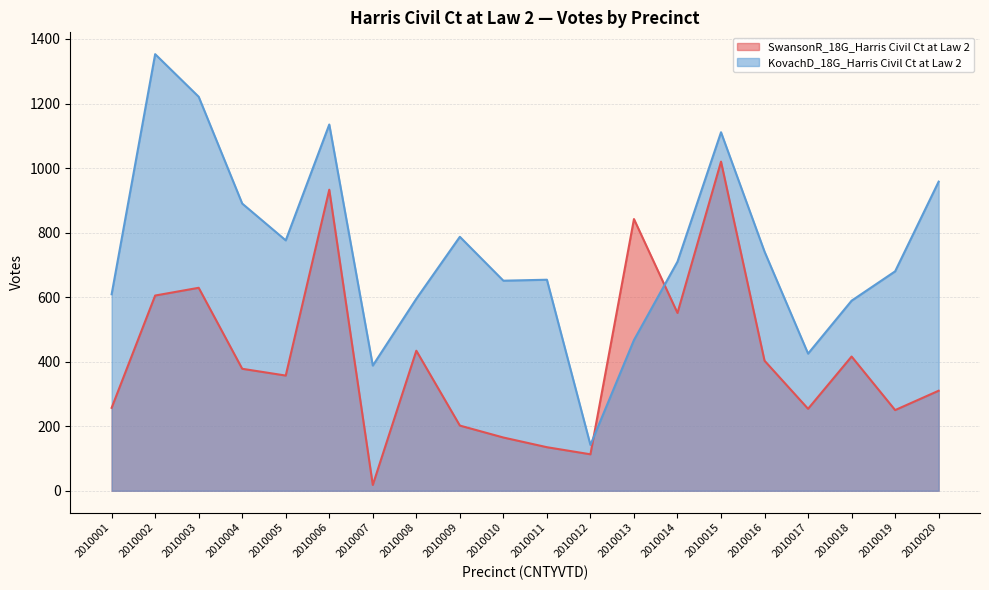

How many intersections are there between KovachD_18G_Harris Civil Ct at Law 2 and SwansonR_18G_Harris Civil Ct at Law 2?

2